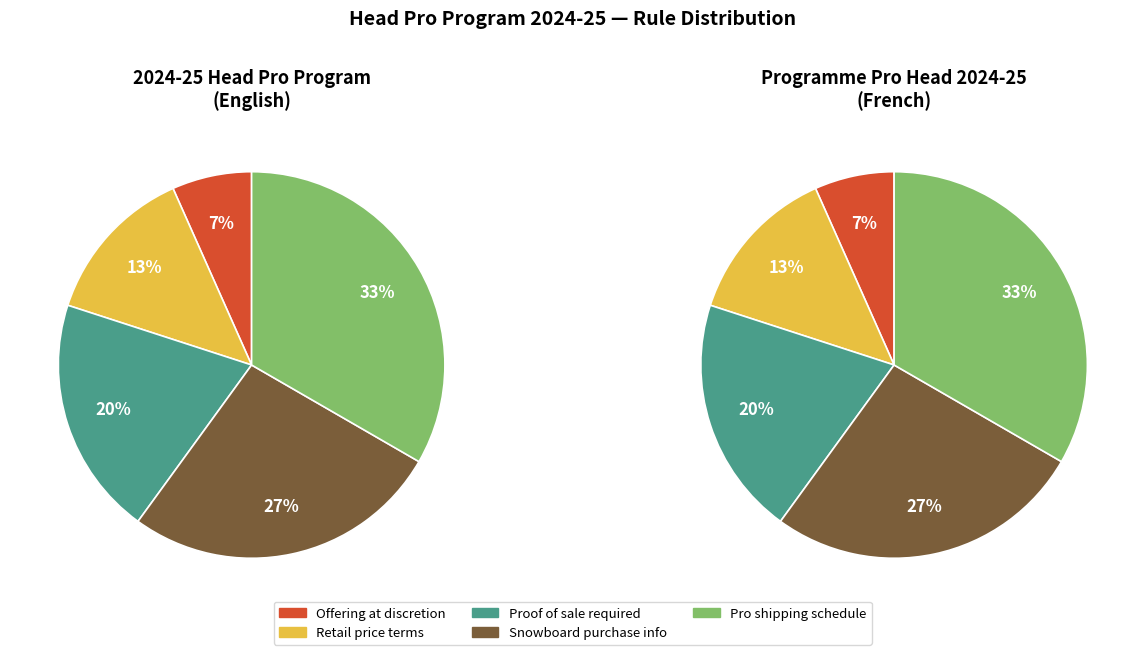

To the nearest percent, what portion does 1 represent?

13%